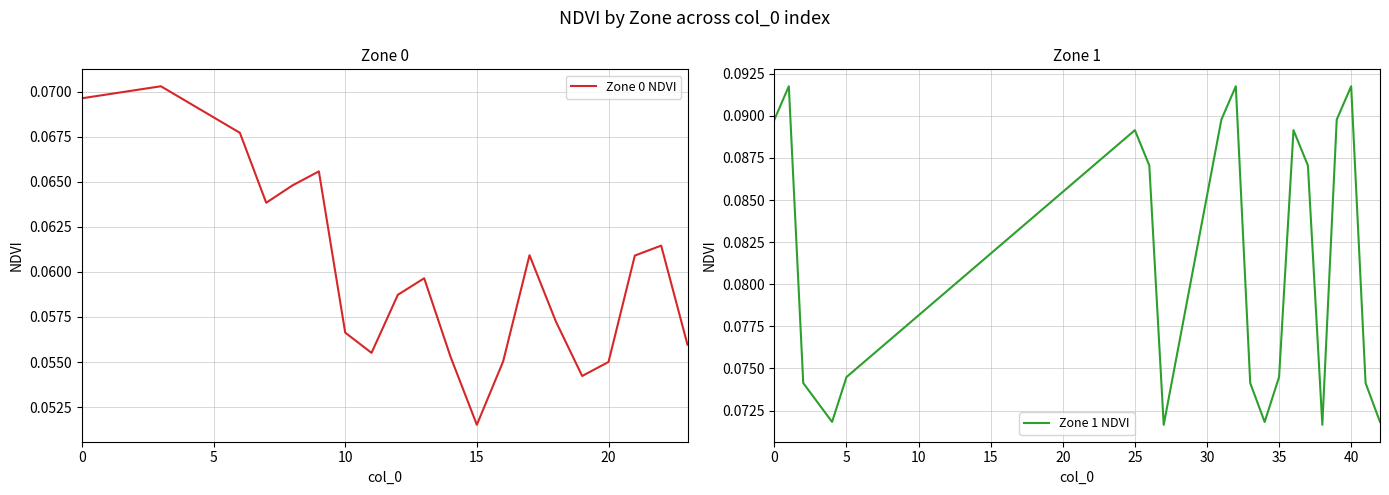

Is it true that Zone 0 NDVI equals 0.0 at 0?

False